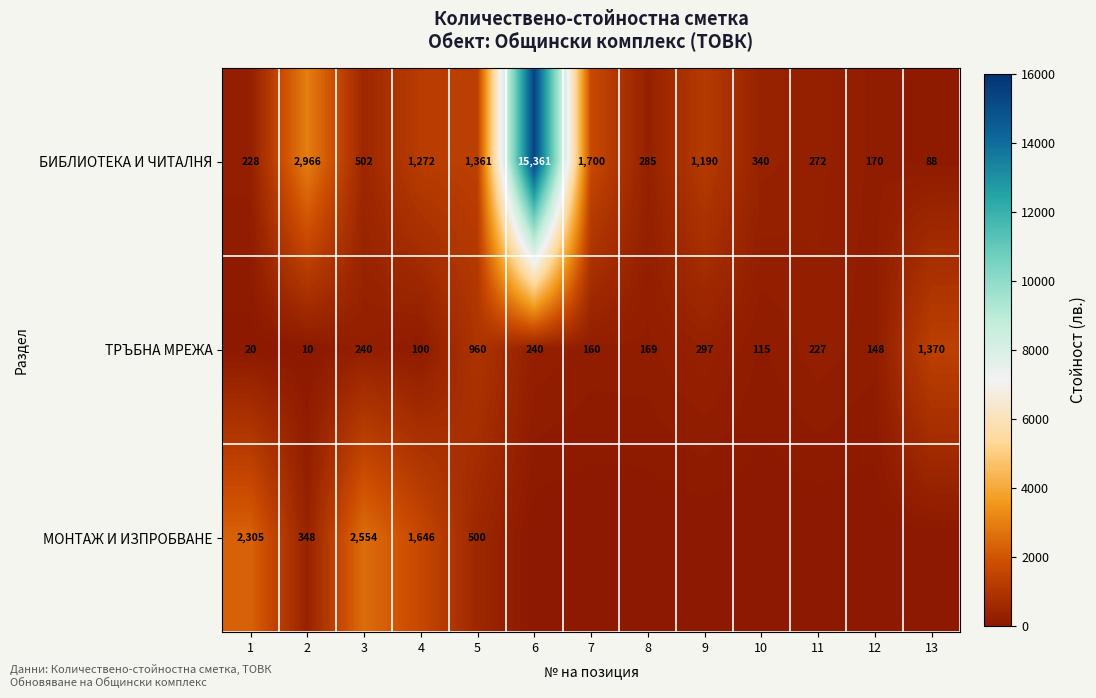

At which category does the chart reach its minimum across all series?

6